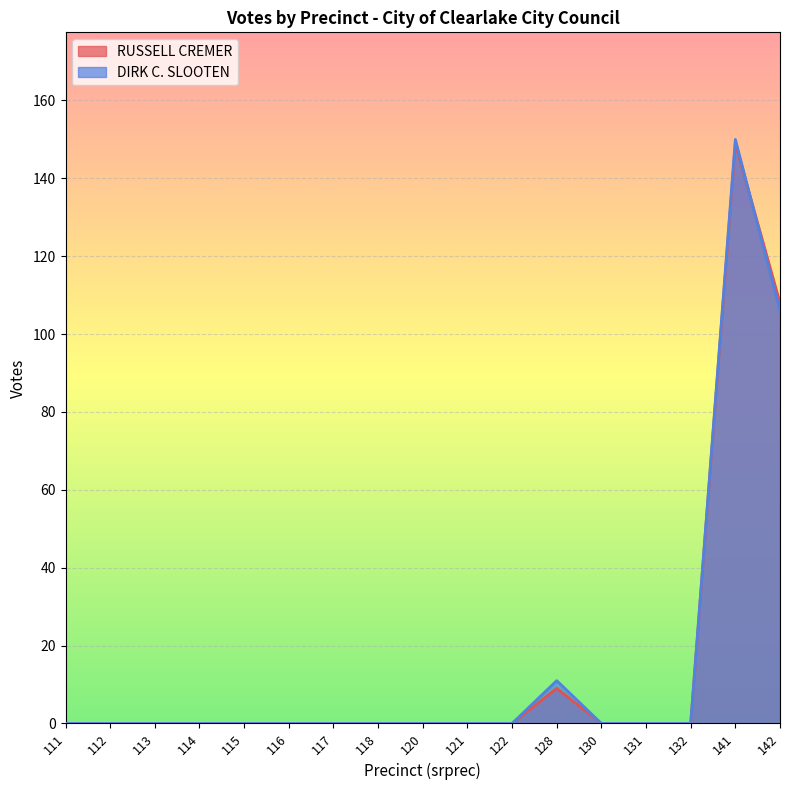

Reading right to left, list all the values displayed in this chart.

RUSSELL CREMER: 142=108	141=149	132=0	131=0	130=0	128=9	122=0	121=0	120=0	118=0	117=0	116=0	115=0	114=0	113=0	112=0	111=0
DIRK C. SLOOTEN: 142=106	141=150	132=0	131=0	130=0	128=11	122=0	121=0	120=0	118=0	117=0	116=0	115=0	114=0	113=0	112=0	111=0